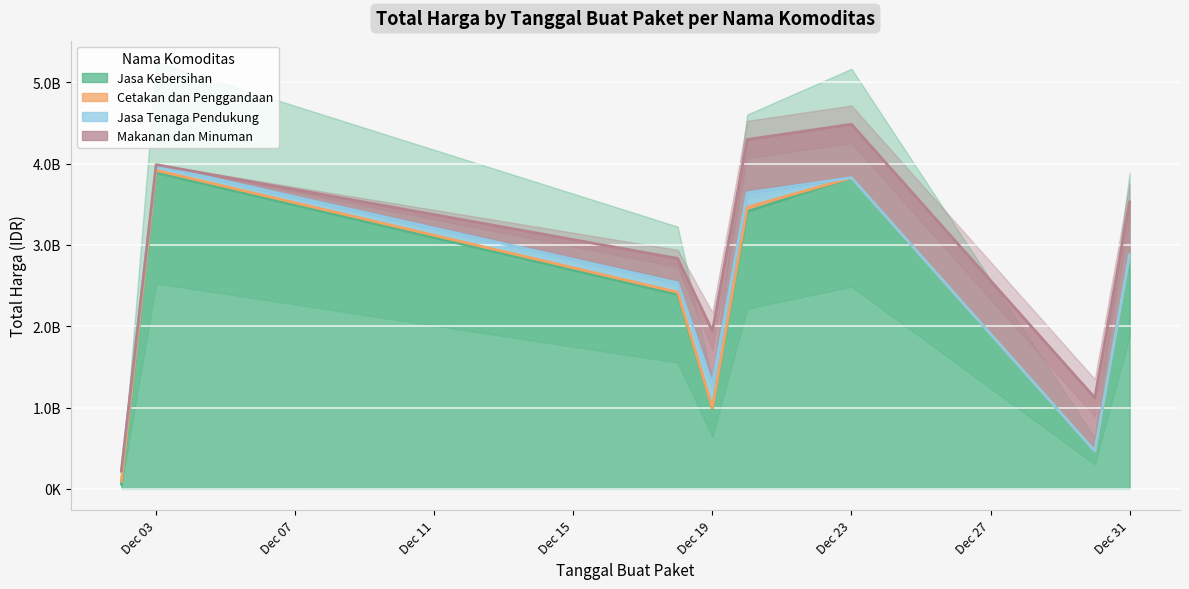

How many categories are shown in the chart?

8